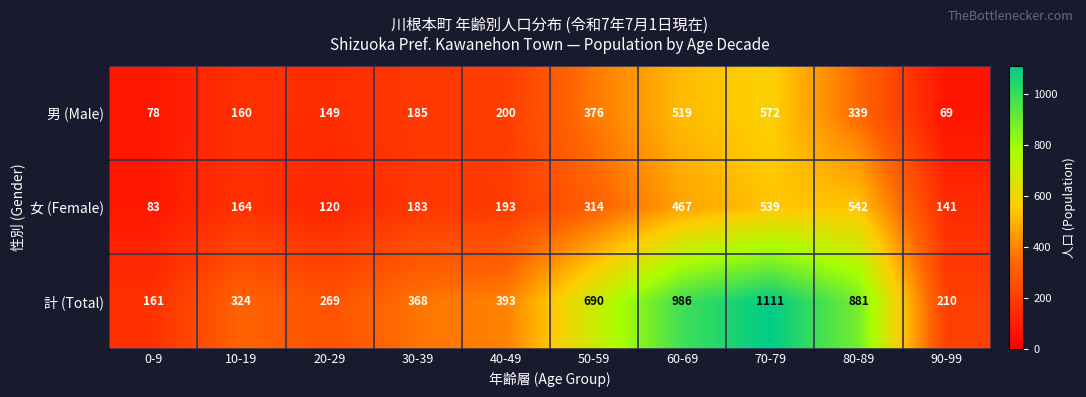

Is it true that 男 (Male) equals 48 at 10-19?

False